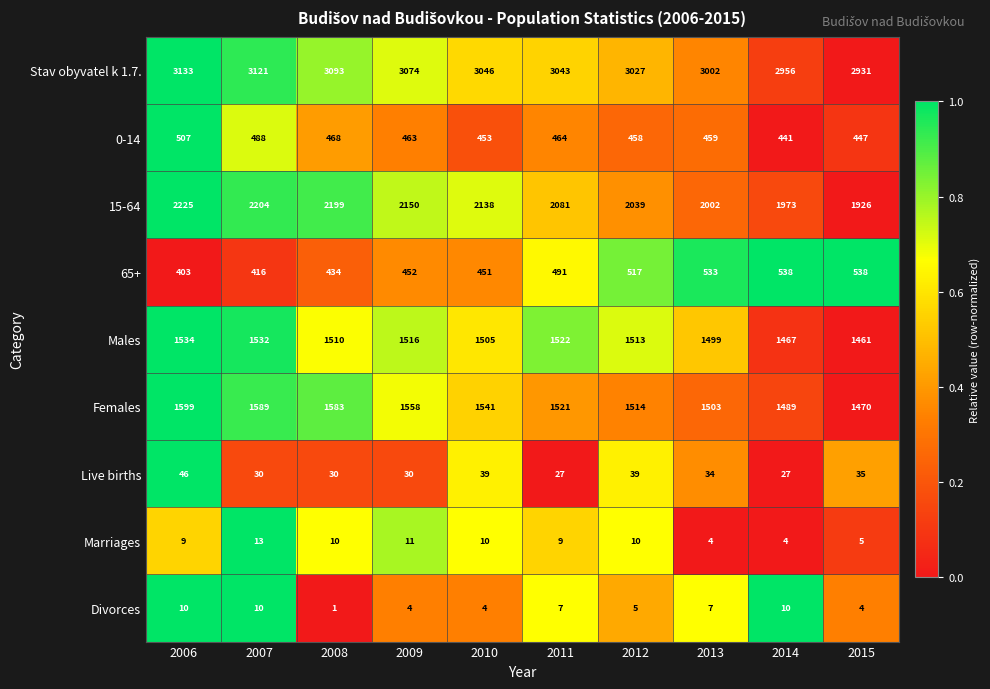

True or false: 15-64 has a value of 1926 at 2015.

True